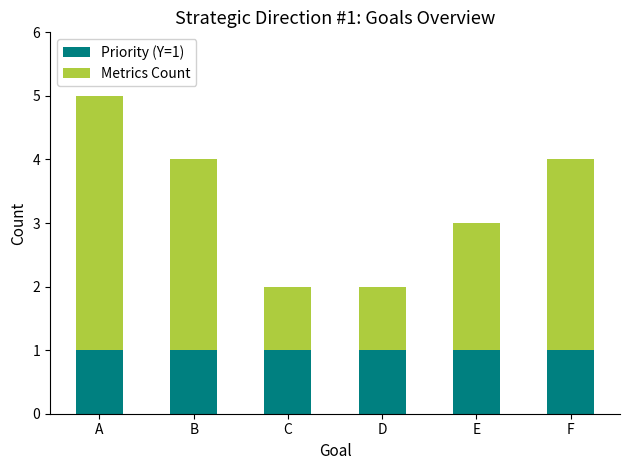

What is the total value across all series at E?

3